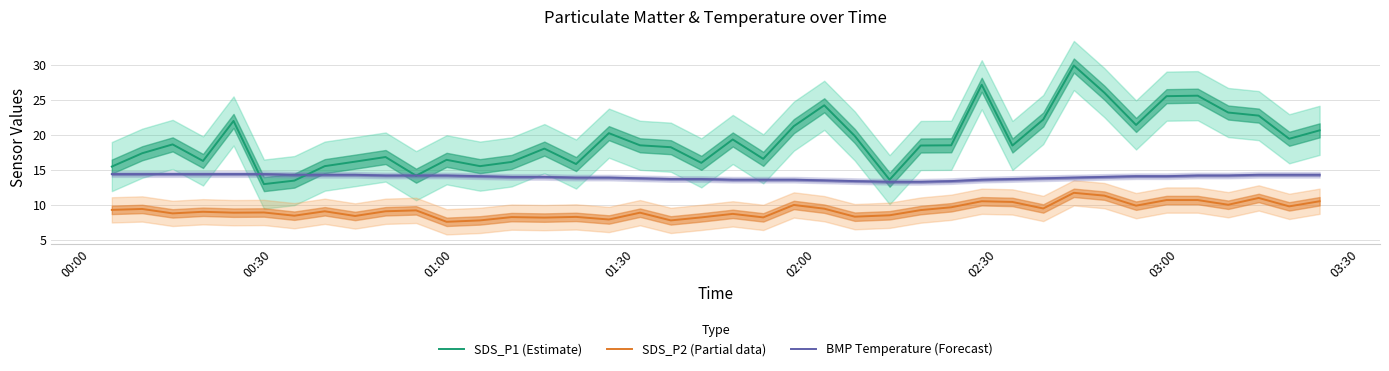

True or false: BMP Temperature (Forecast) and SDS_P2 (Partial data) intersect in this chart.

False